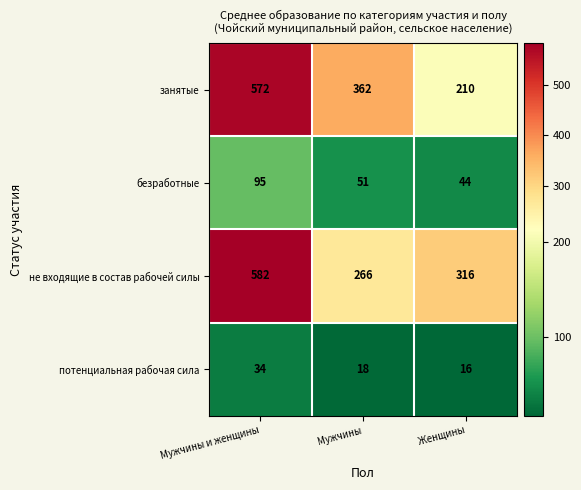

The value of занятые at Мужчины и женщины is 572. True or false?

True